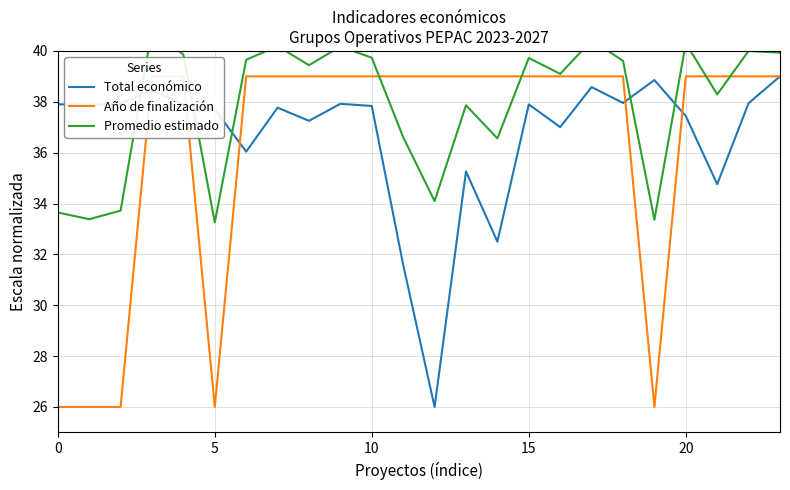

Is it true that Total económico equals 25.4 at 5?

False